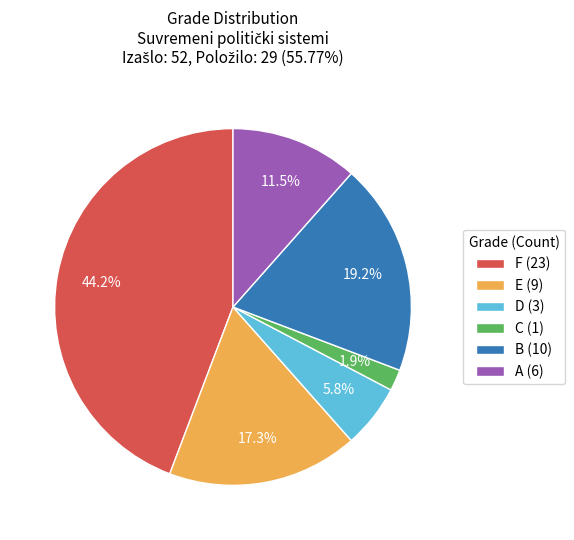

Does any single category account for the majority?

No